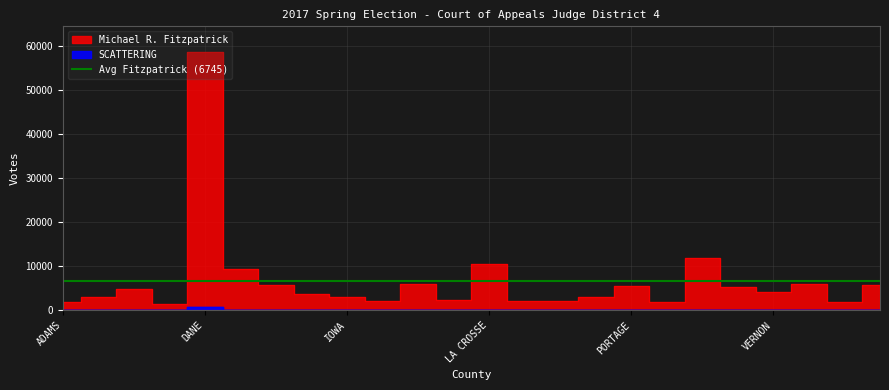

The value of SCATTERING at ADAMS is -256. True or false?

False